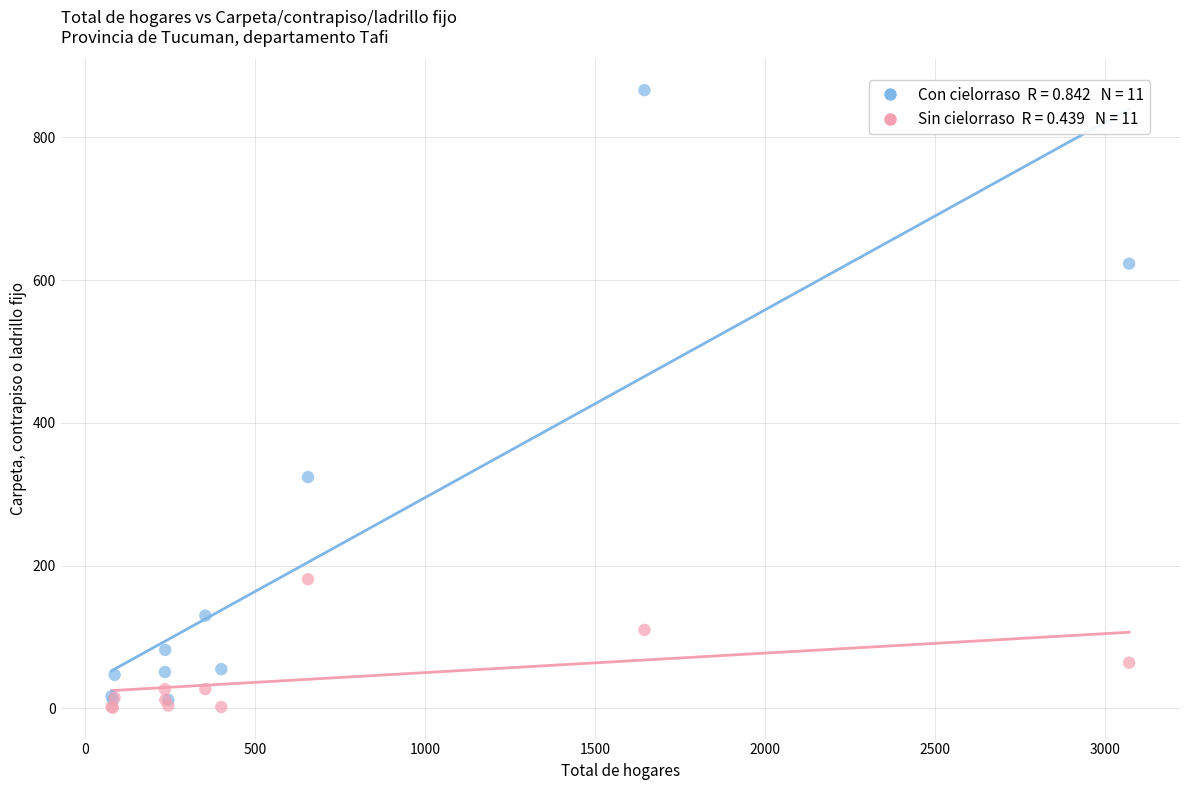

Across all series, what Y value is closest to 433?

324